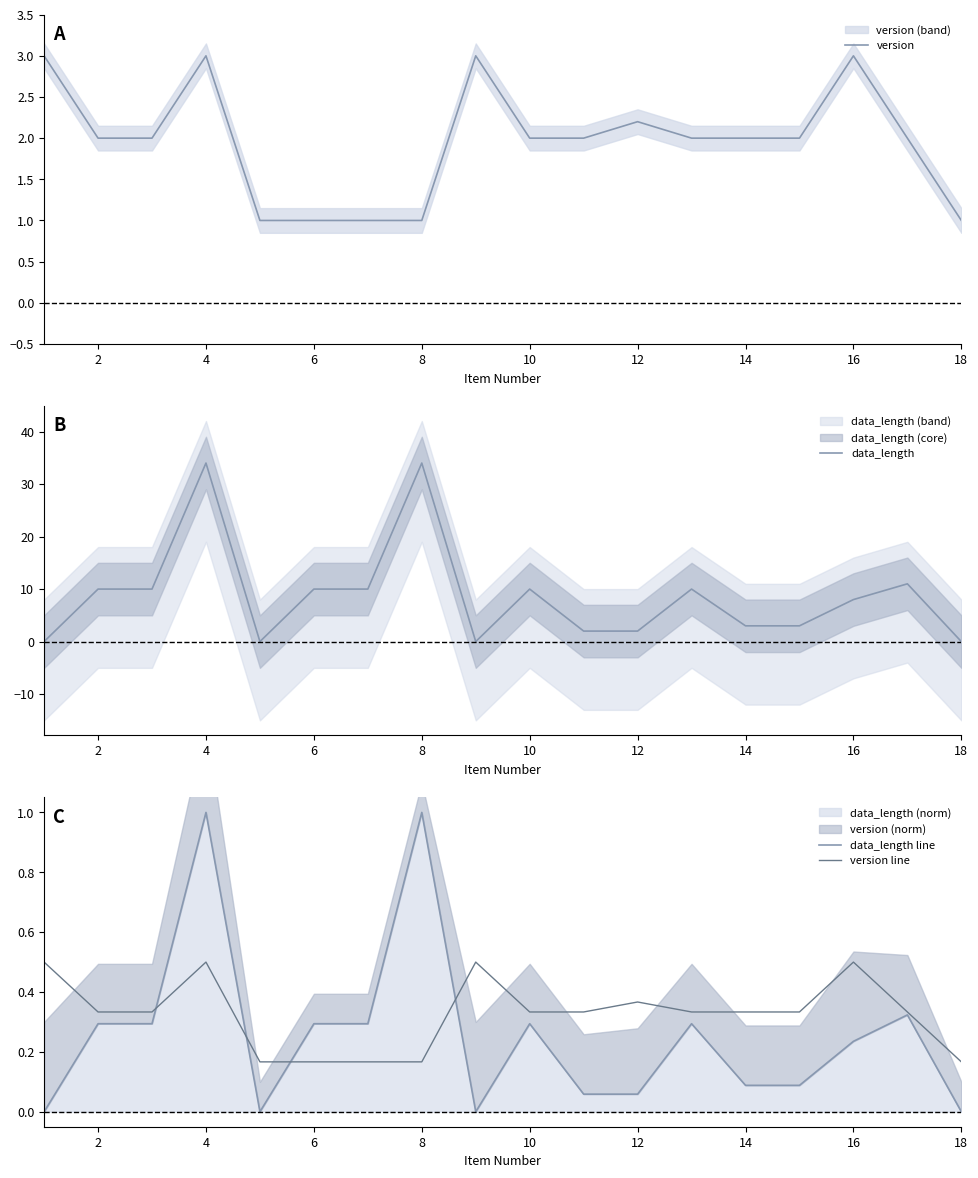

Count the number of categories in the chart.

18